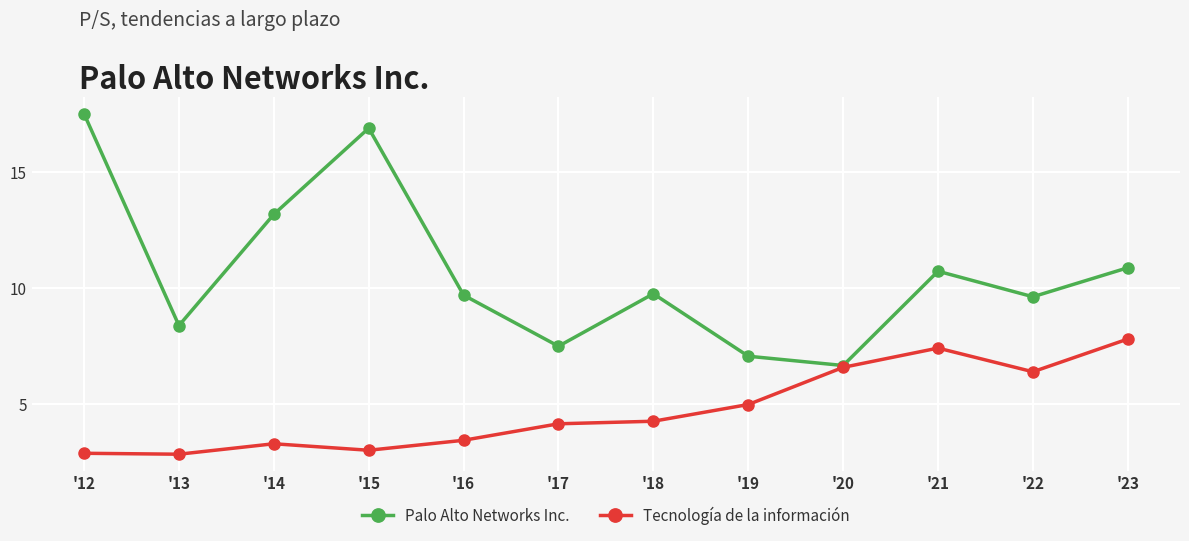

True or false: Tecnología de la información has more than 1 points higher than both neighbors.

True